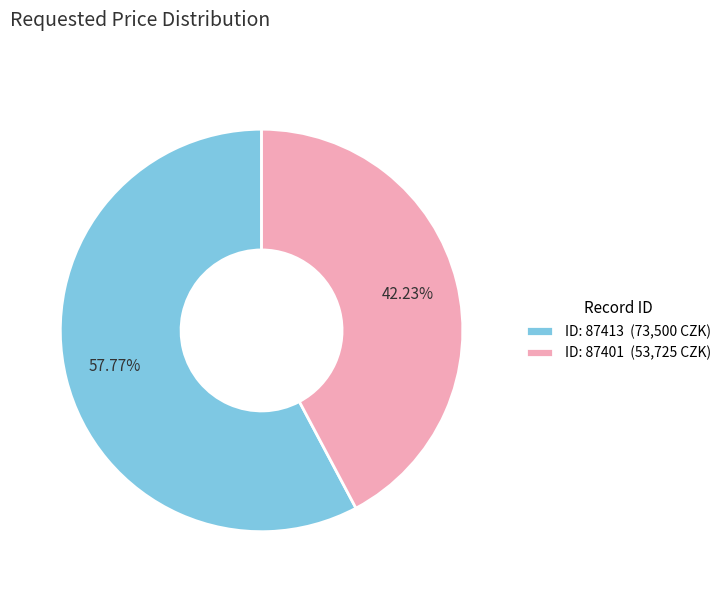

Count the number of slices in the pie.

2